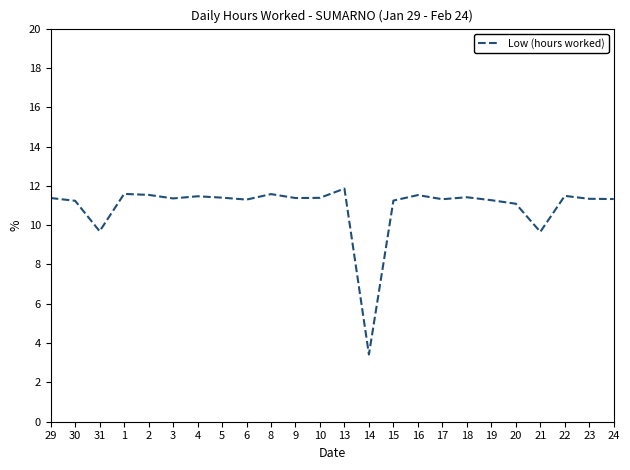

Which label corresponds to the largest value in the chart?

13